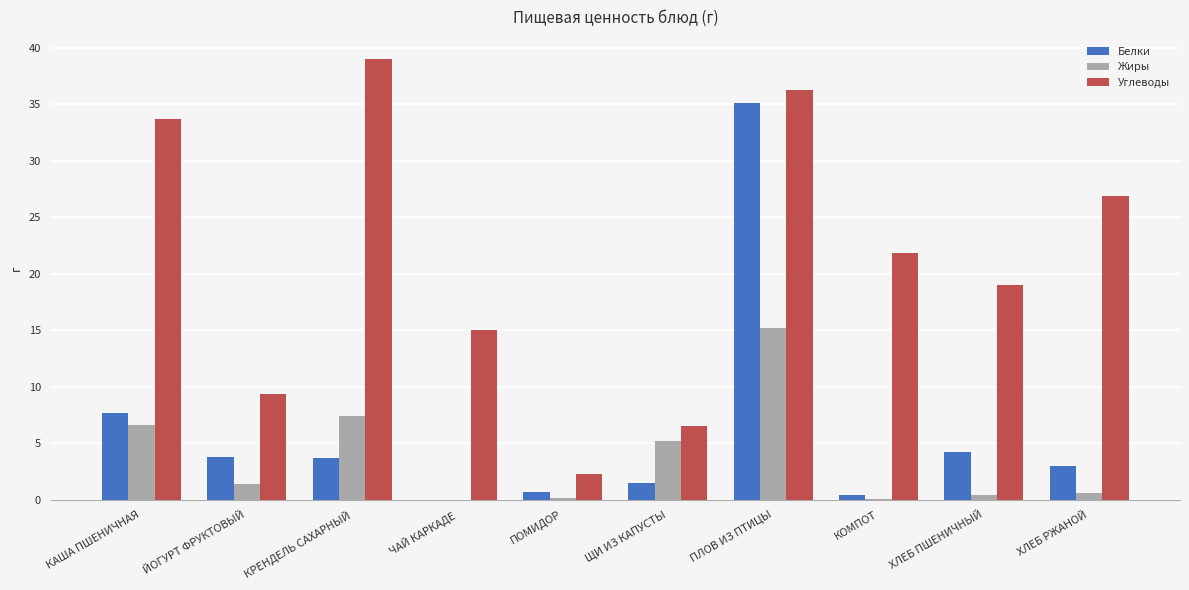

Between КАША ПШЕНИЧНАЯ and ЧАЙ КАРКАДЕ, which series saw the biggest shift?

Углеводы